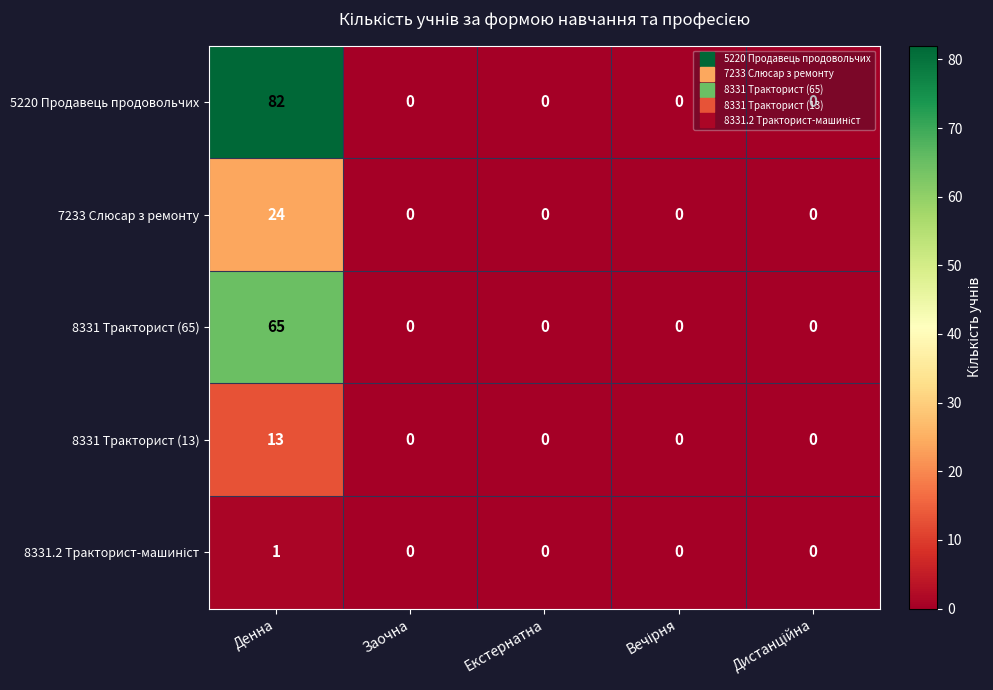

How many distinct data groups are displayed?

5